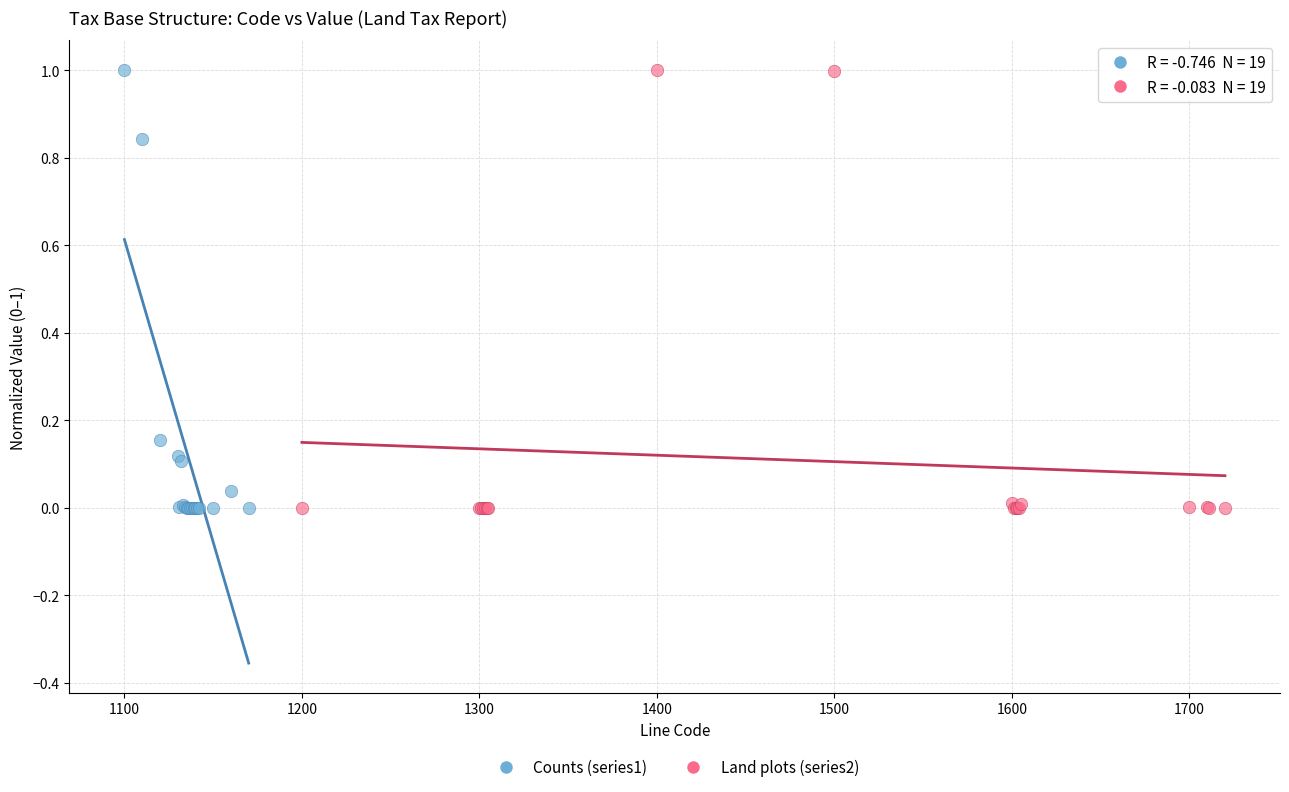

What are all the series names shown in the legend?

Counts (series1), Land plots (series2)